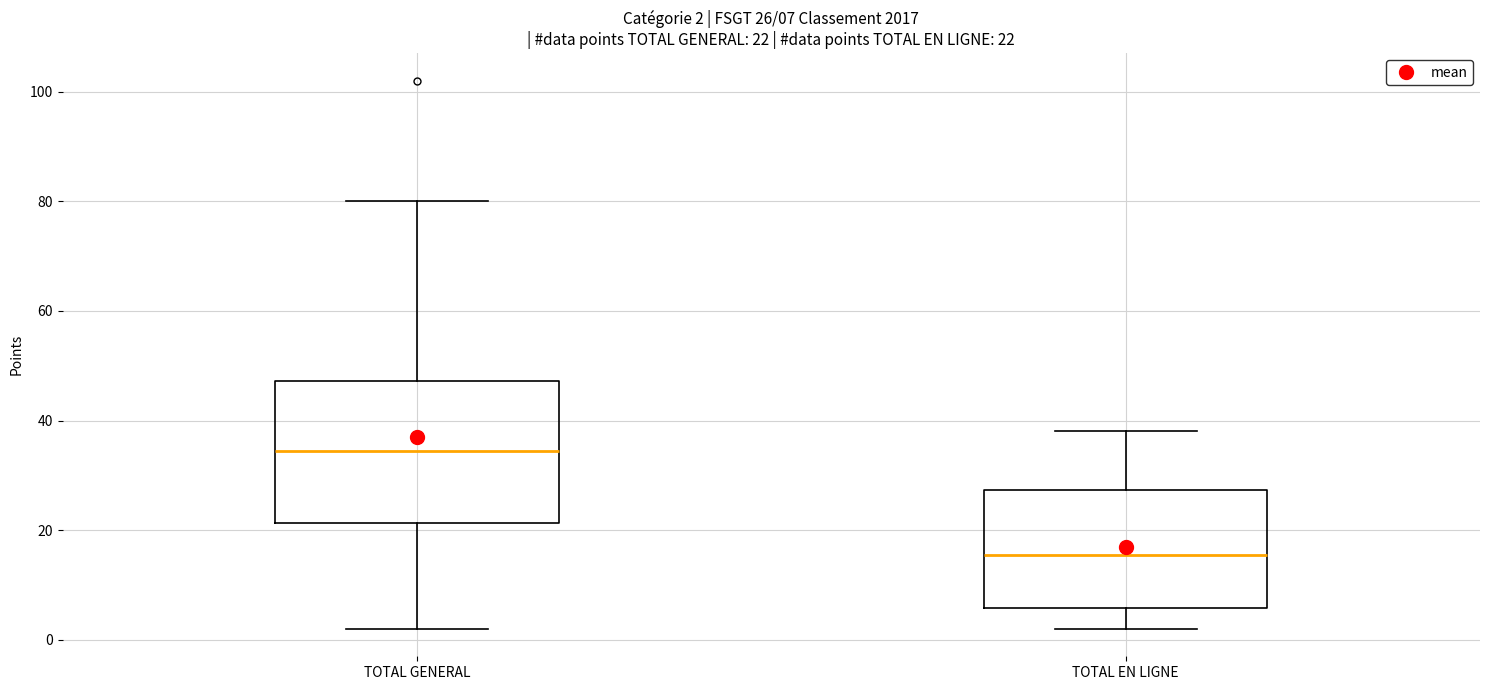

Comparing the boxes themselves (not the whiskers), which one is the tallest?

TOTAL GENERAL